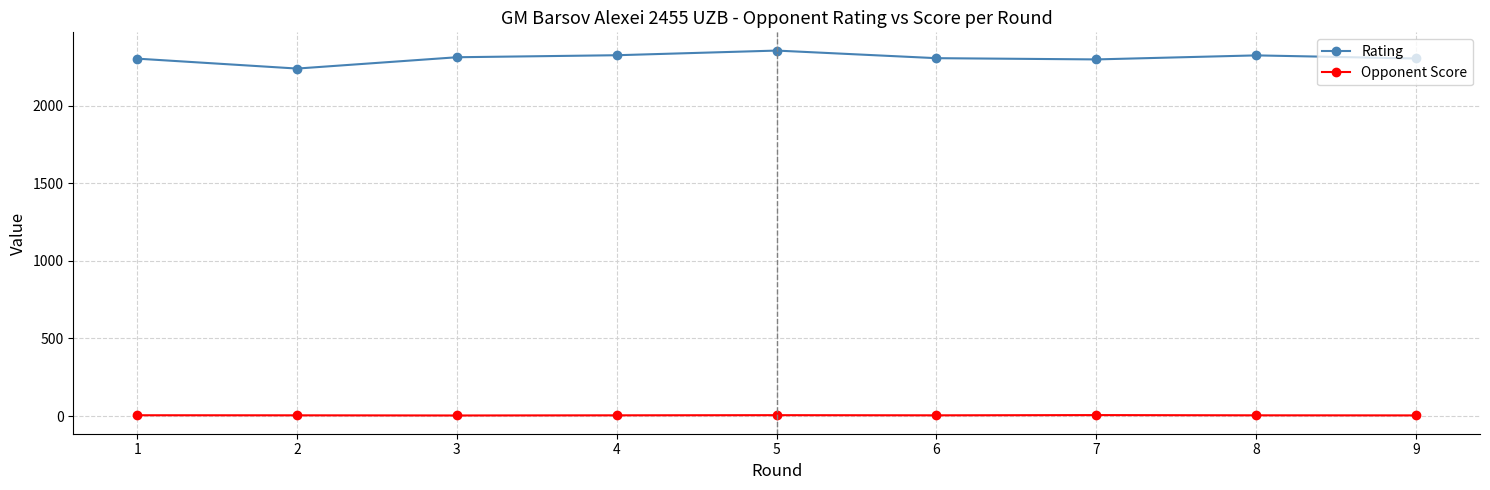

At which category does Rating reach its first local valley?

2